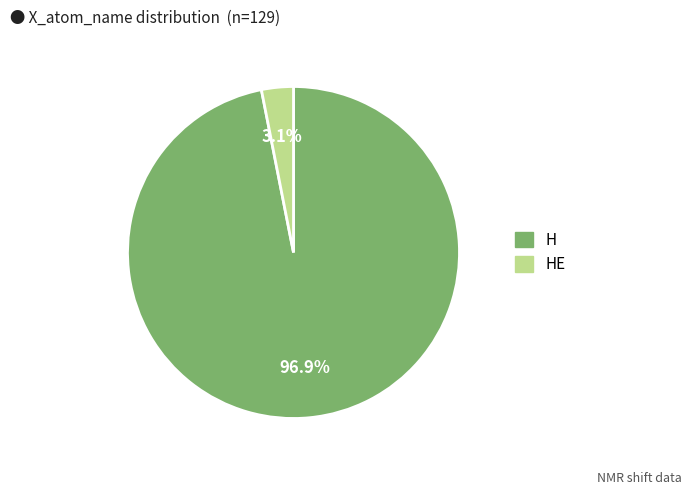

To the nearest percent, what is the difference between the largest and smallest slice percentages?

94%